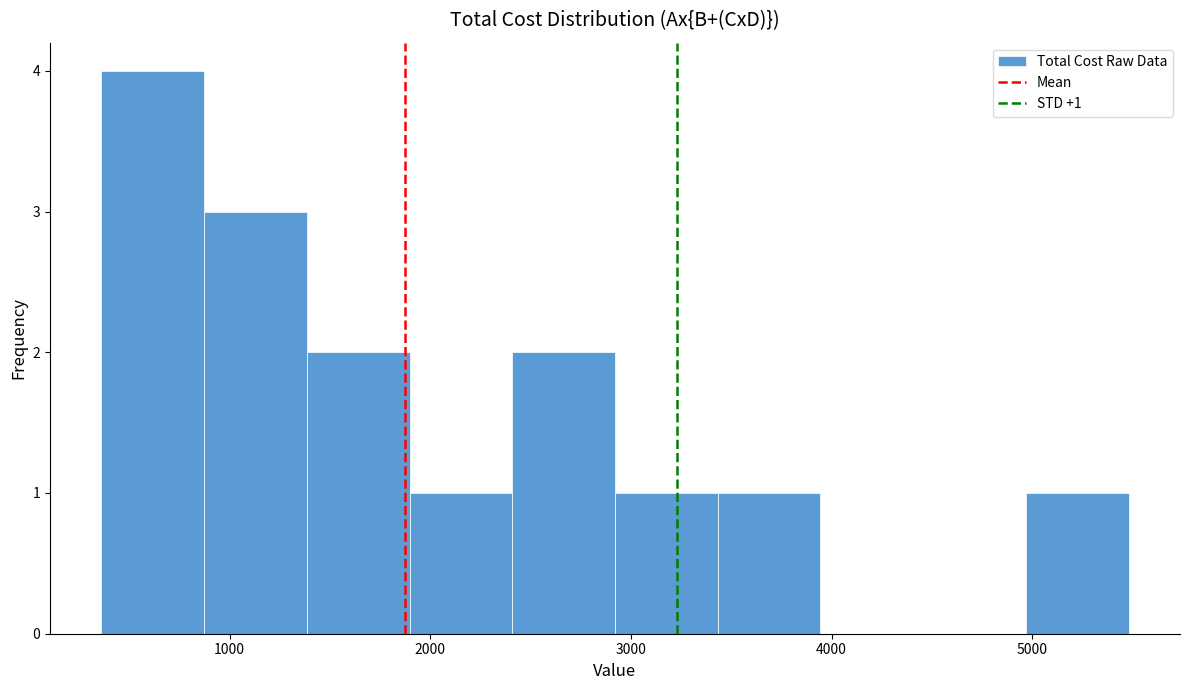

Which range on the x-axis has the tallest bar?

400 to 900